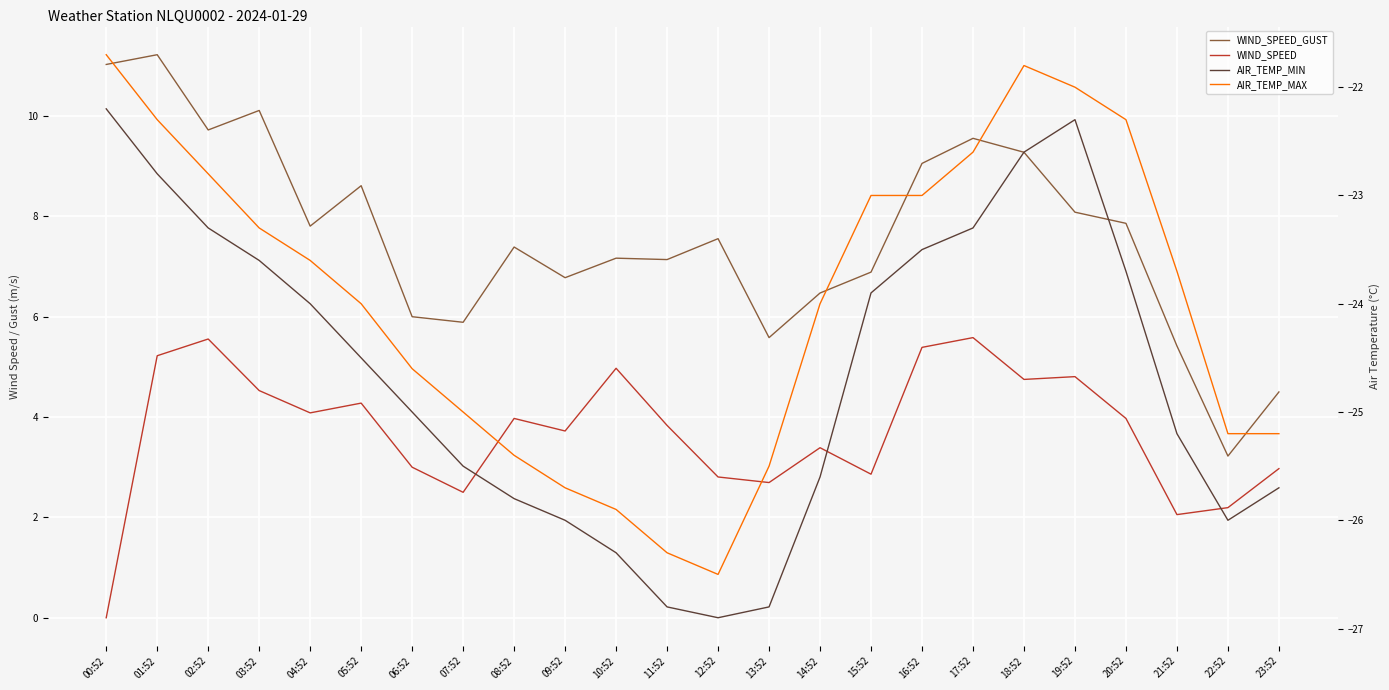

What are all the series names shown in the legend?

WIND_SPEED_GUST, WIND_SPEED, AIR_TEMP_MIN, AIR_TEMP_MAX